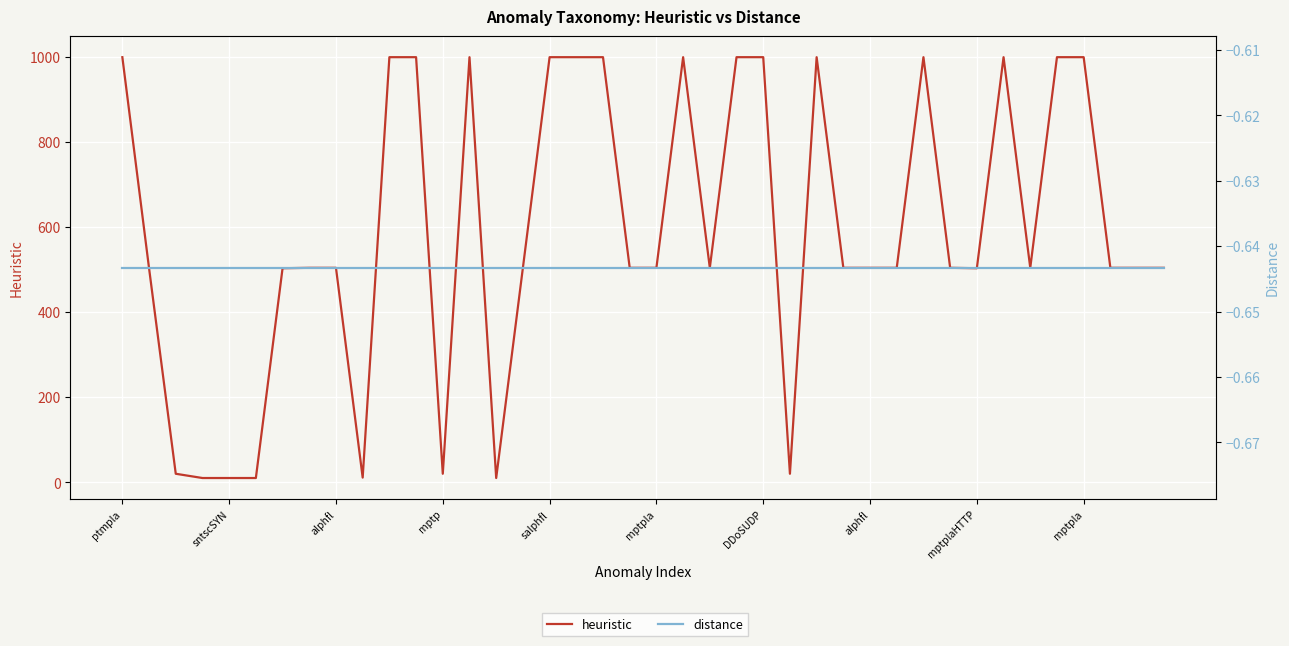

Which series has the widest spread of values?

heuristic